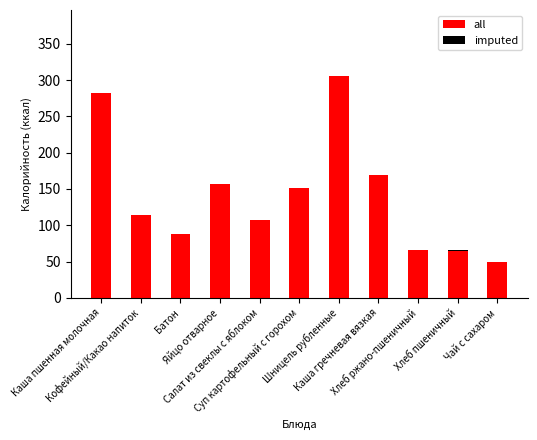

Which series has the largest total across all categories?

all